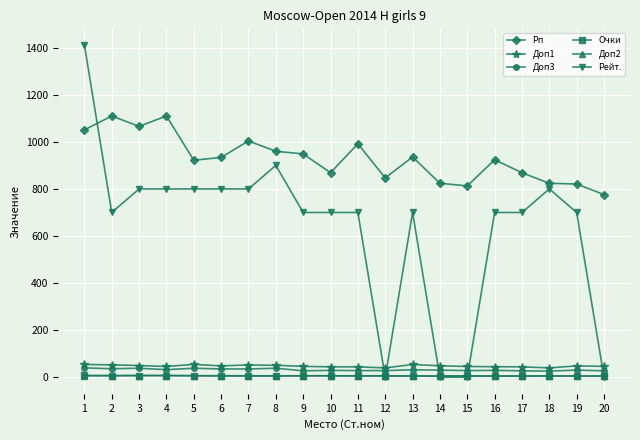

Does the chart display data point markers on the line(s)?

Yes